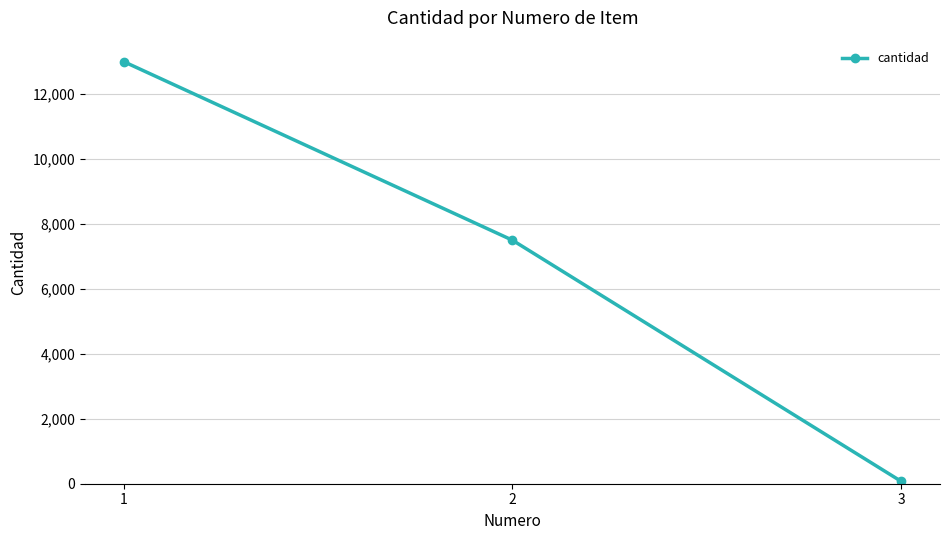

Rank the categories by value from lowest to highest.

3, 2, 1